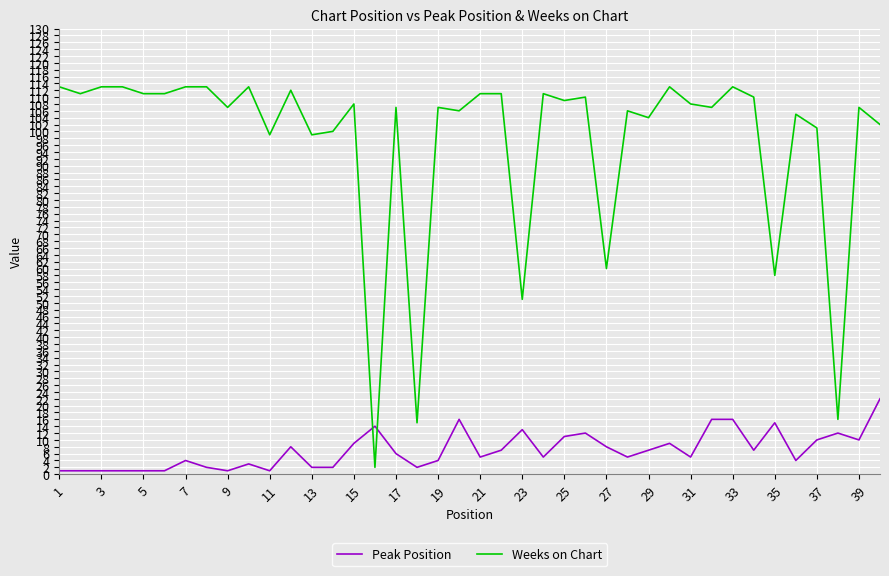

Which series ends up on top after the final intersection of Weeks on Chart and Peak Position?

Weeks on Chart